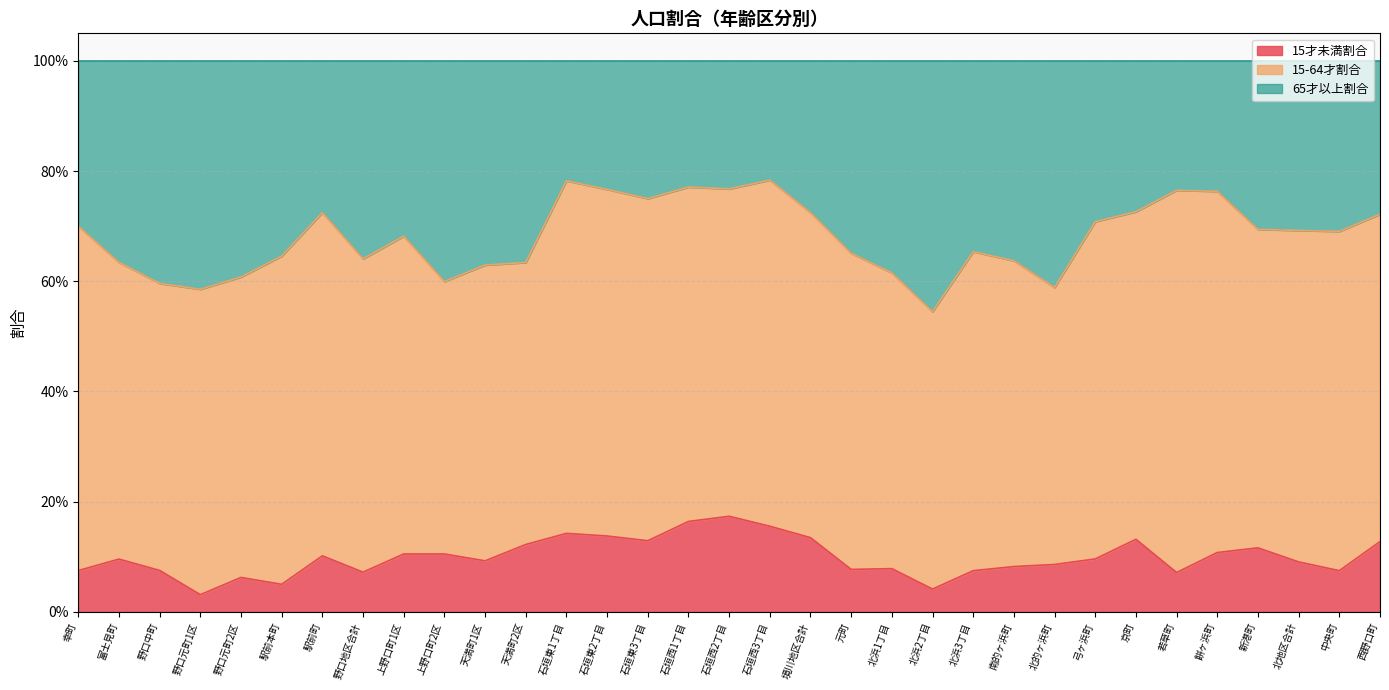

Where is 15才未満割合 nearest to the value 0?

野口元町1区